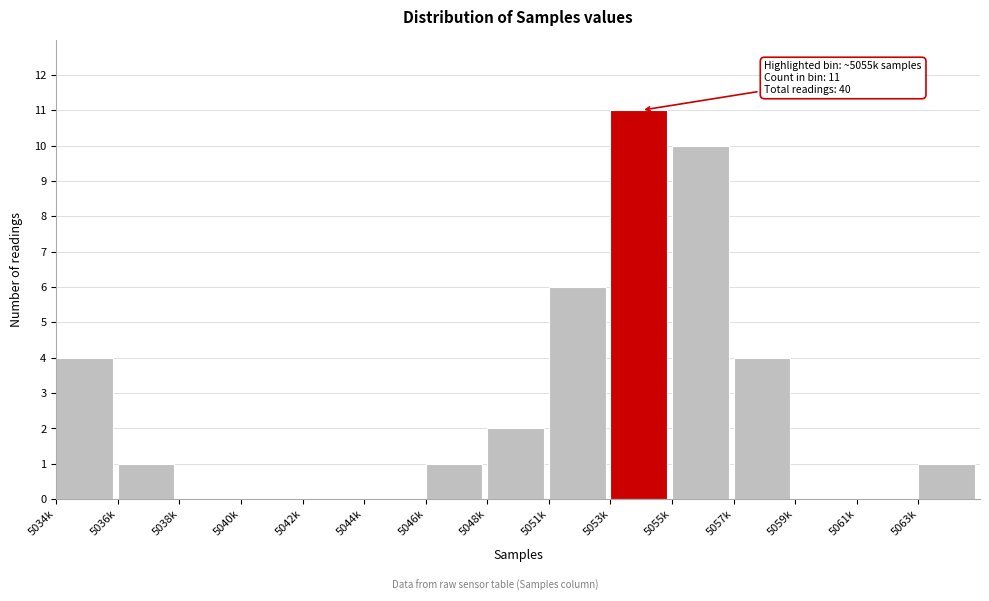

Reading left to right, what are all the values shown in this chart?

5034k=4	5036k=1	5038k=0	5040k=0	5042k=0	5044k=0	5046k=1	5048k=2	5051k=6	5053k=11	5055k=10	5057k=4	5059k=0	5061k=0	5063k=1